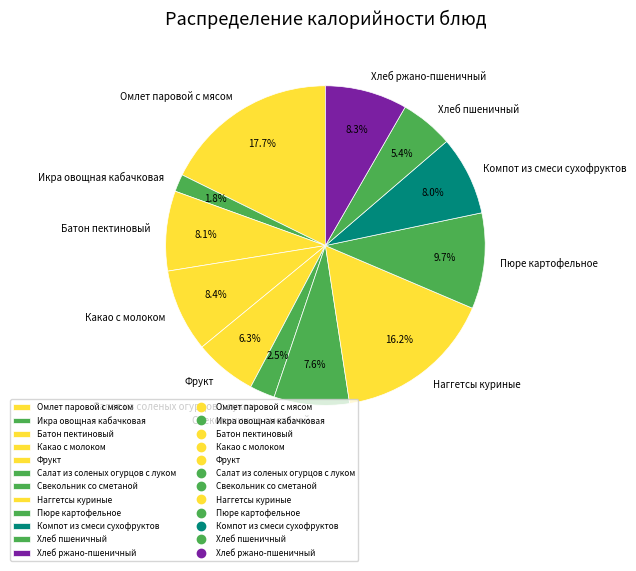

How many slices are in this pie chart?

12